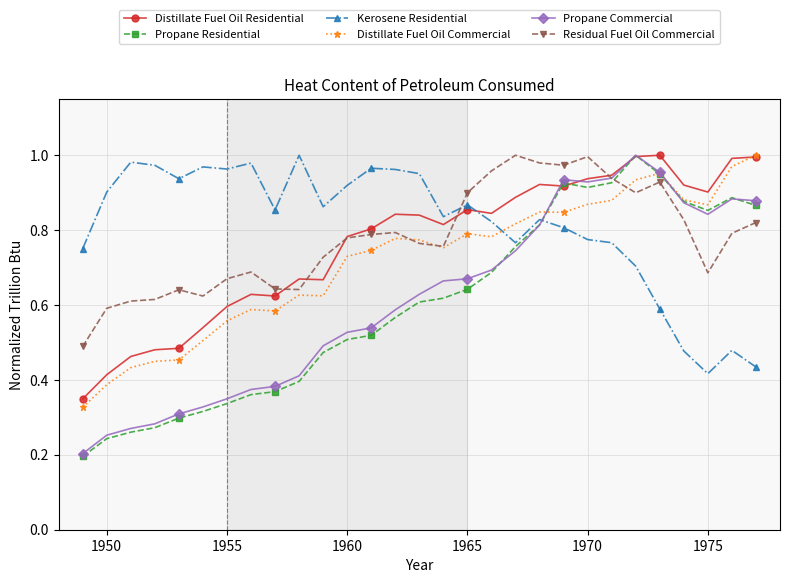

True or false: Kerosene Residential has more than 0 interior local peaks.

True